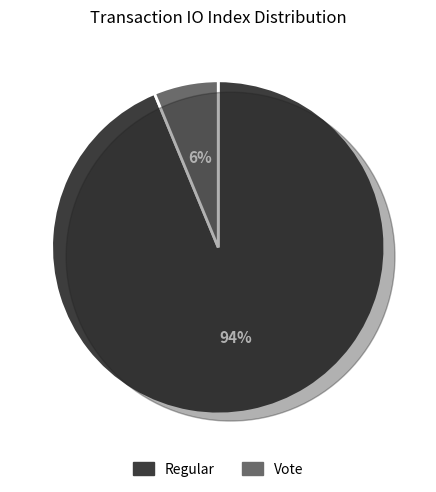

To the nearest percent, what percentage of the pie is Regular?

94%